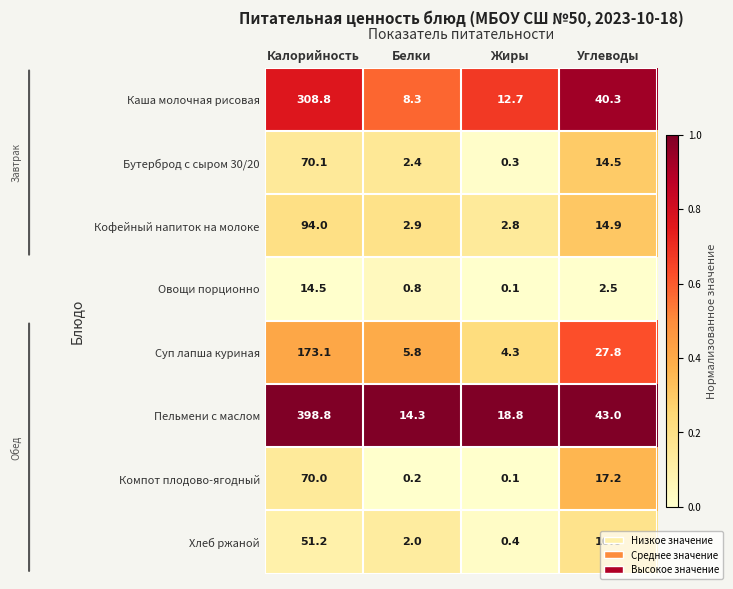

What is the difference between the second highest and second lowest values in the Бутерброд с сыром 30/20 series?

12.1